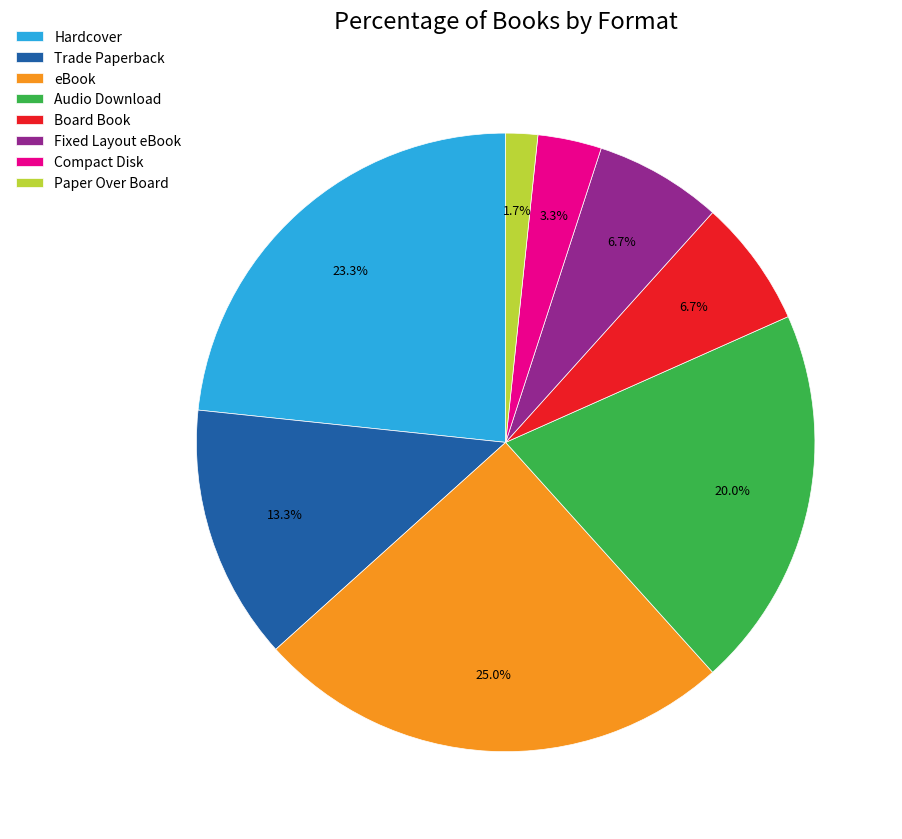

To the nearest percent, what portion does Board Book represent?

7%